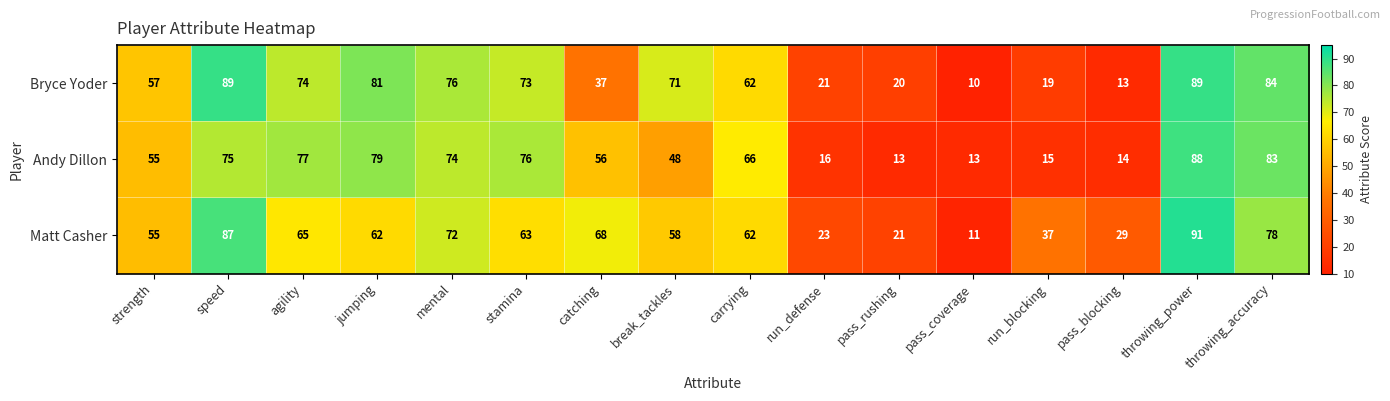

List the series in order of their overall mean, highest first.

Matt Casher, Bryce Yoder, Andy Dillon